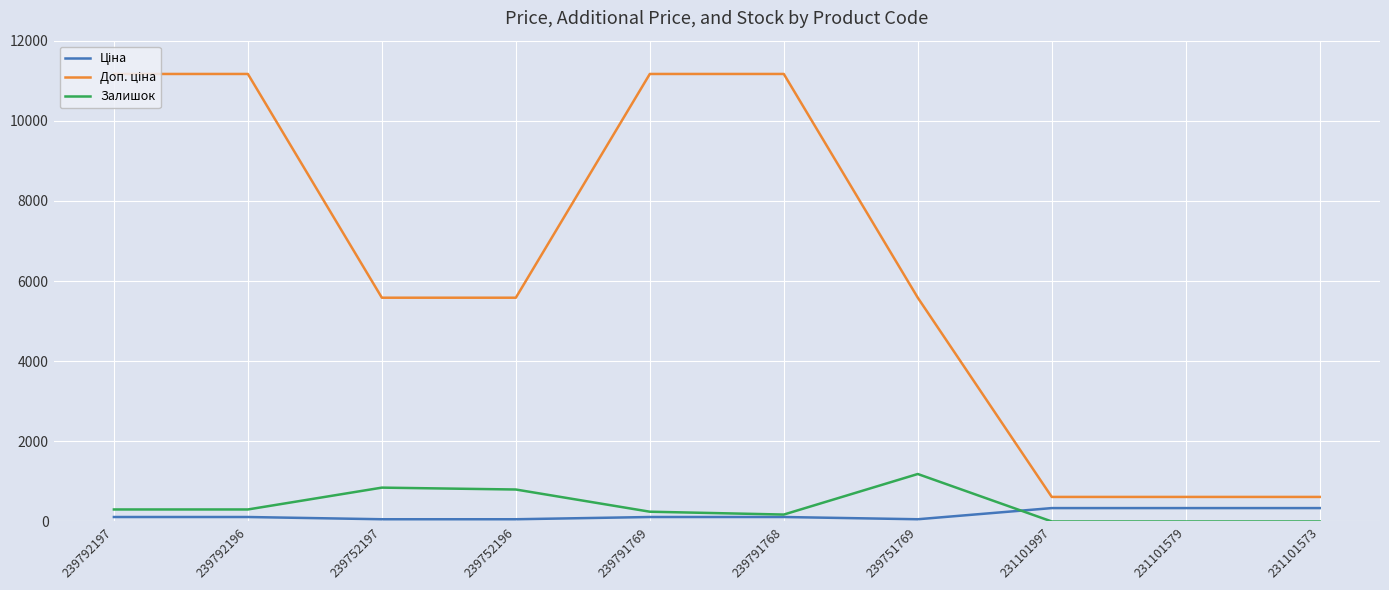

The Залишок series shows -814.1 at 231101573. True or false?

False